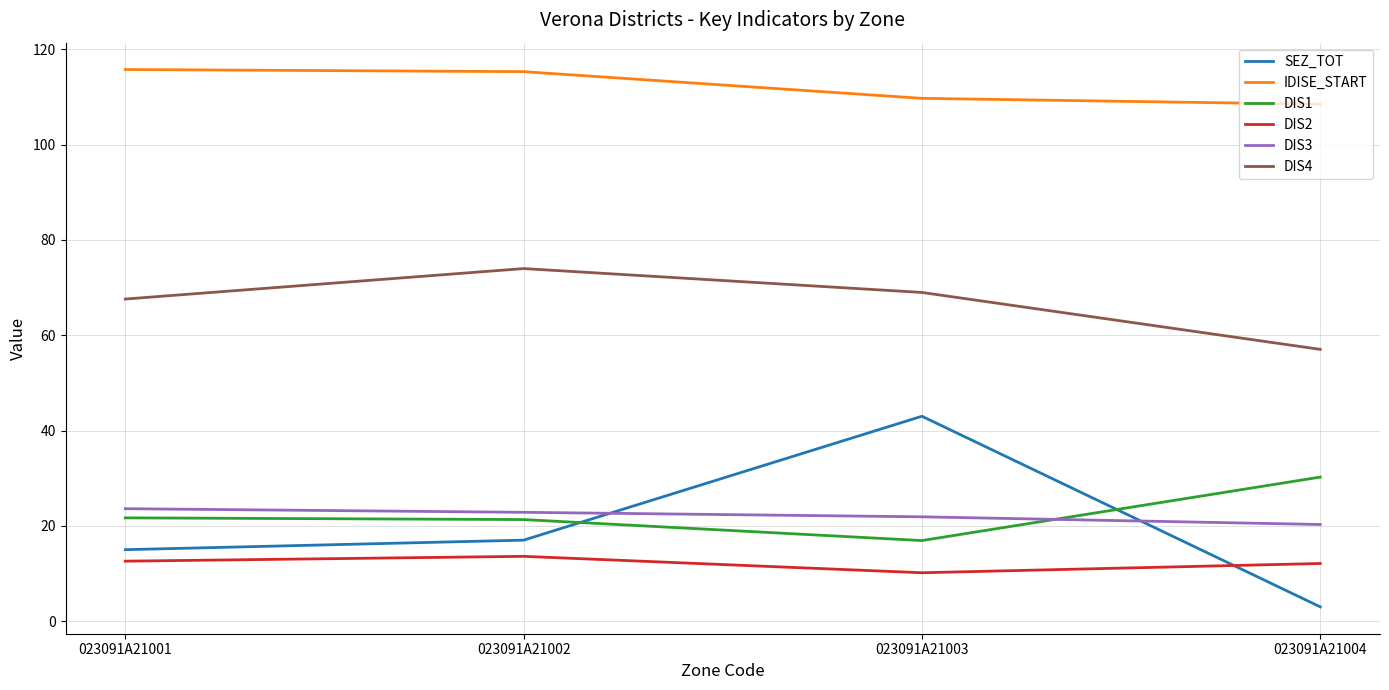

Which series has the largest range (max minus min)?

SEZ_TOT